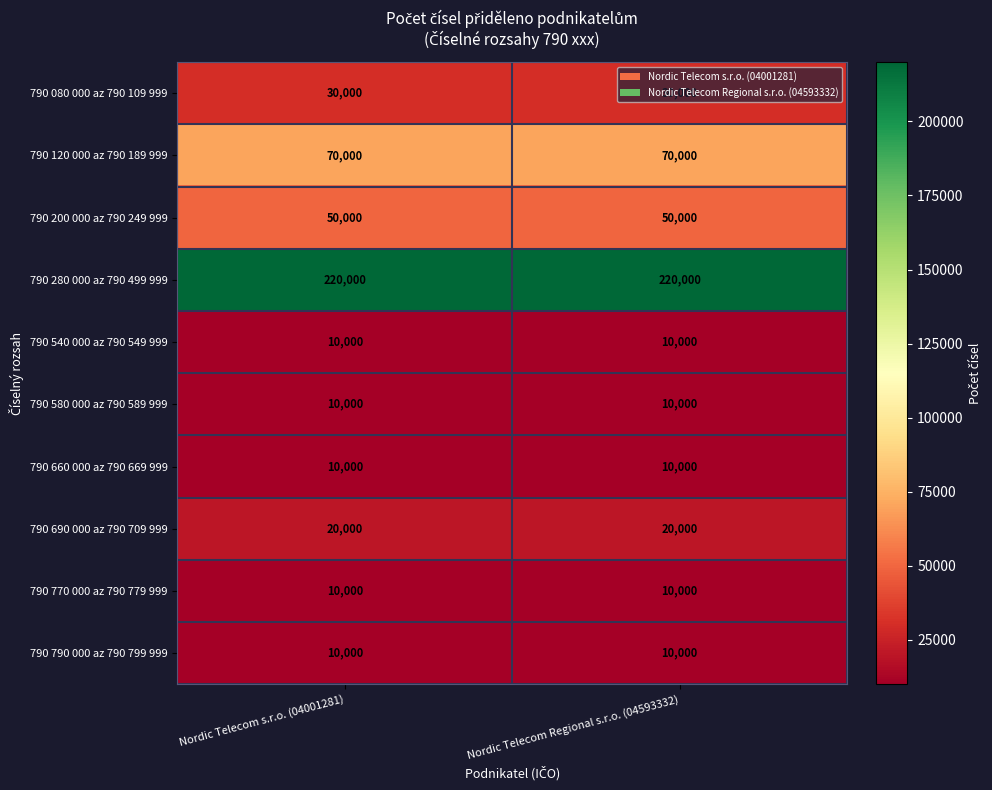

What is the total value across all series at Nordic Telecom Regional s.r.o. (04593332)?

440000